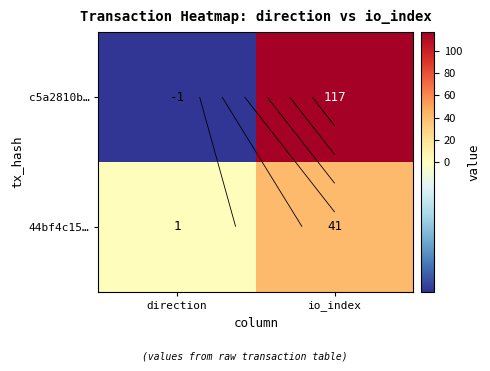

At which category is the sum across all series the highest?

io_index